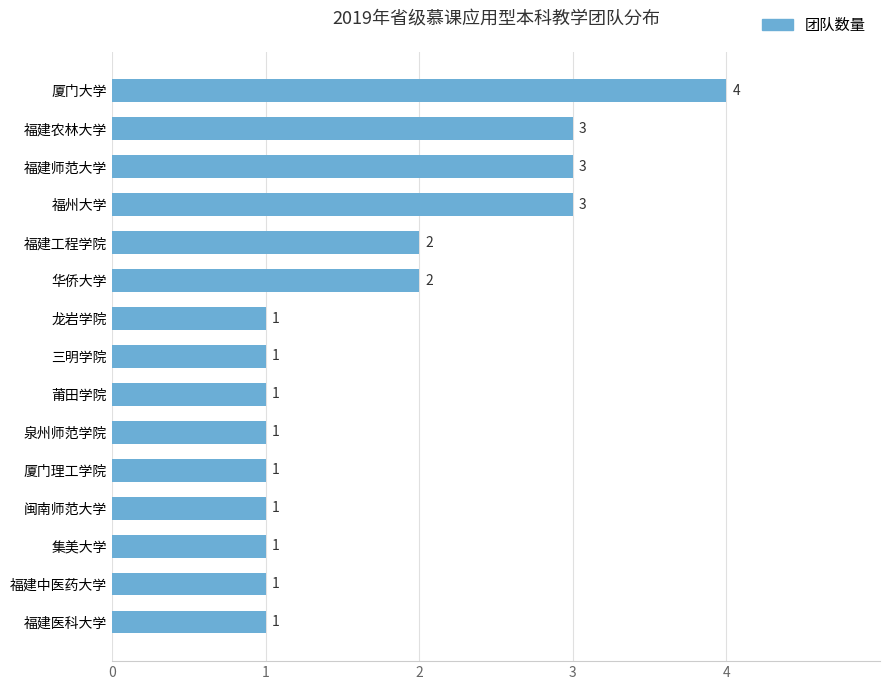

Are the bars horizontal?

Yes